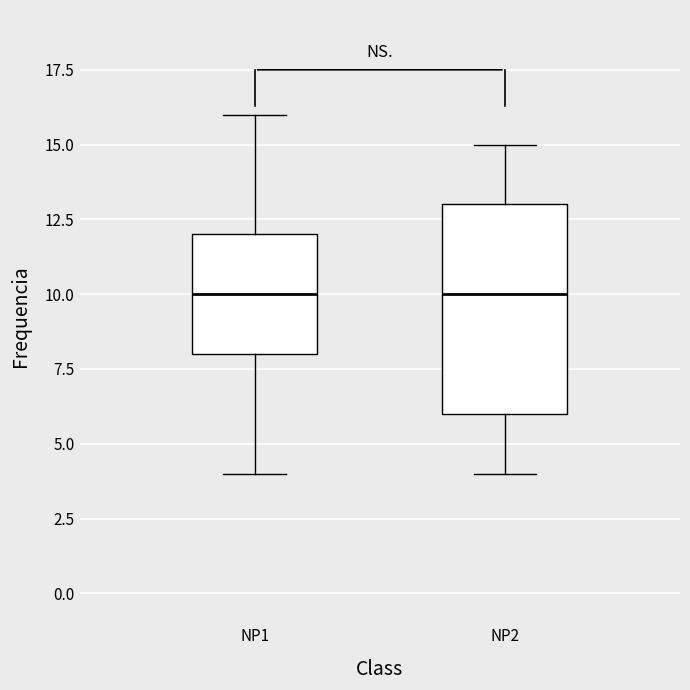

Reading left to right, transcribe this box plot: for each box, give where its median line is, the range the box spans, and where its two whiskers end, as read against the y-axis. The values are not printed on the chart, so give them approximately, as read against the axis.

NP1: median 10, box 8 to 12, whiskers 4 to 16
NP2: median 10, box 6 to 13, whiskers 4 to 15